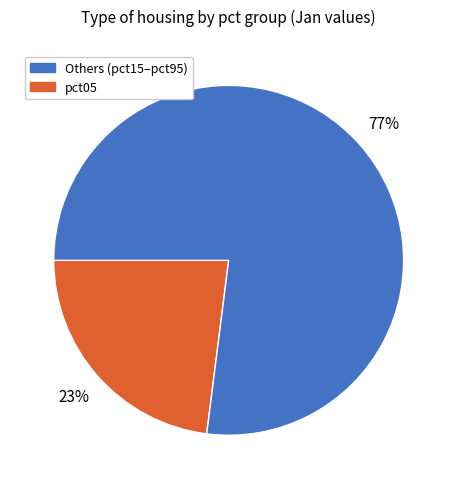

To the nearest percent, what is the difference between the largest and smallest slice percentages?

54%